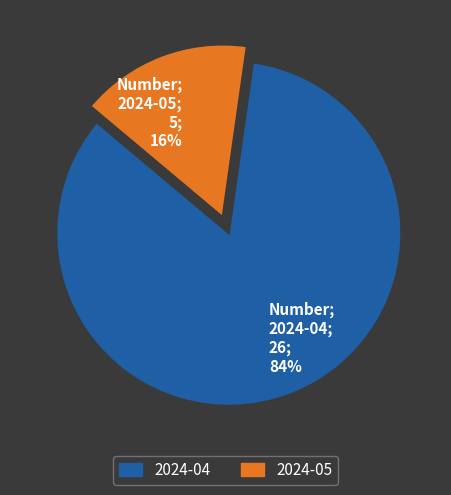

Is there a majority slice in this chart?

Yes